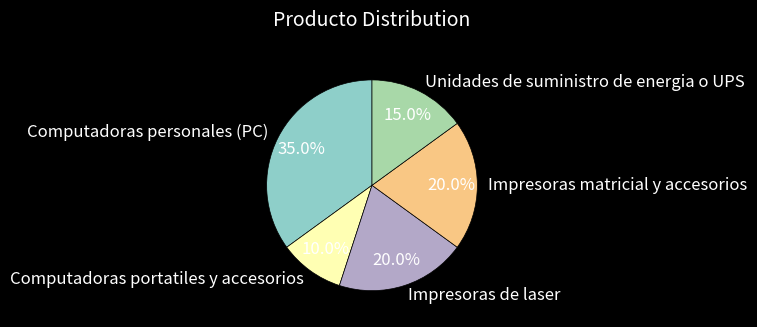

To the nearest percent, what percentage of the pie is Computadoras personales (PC)?

35%